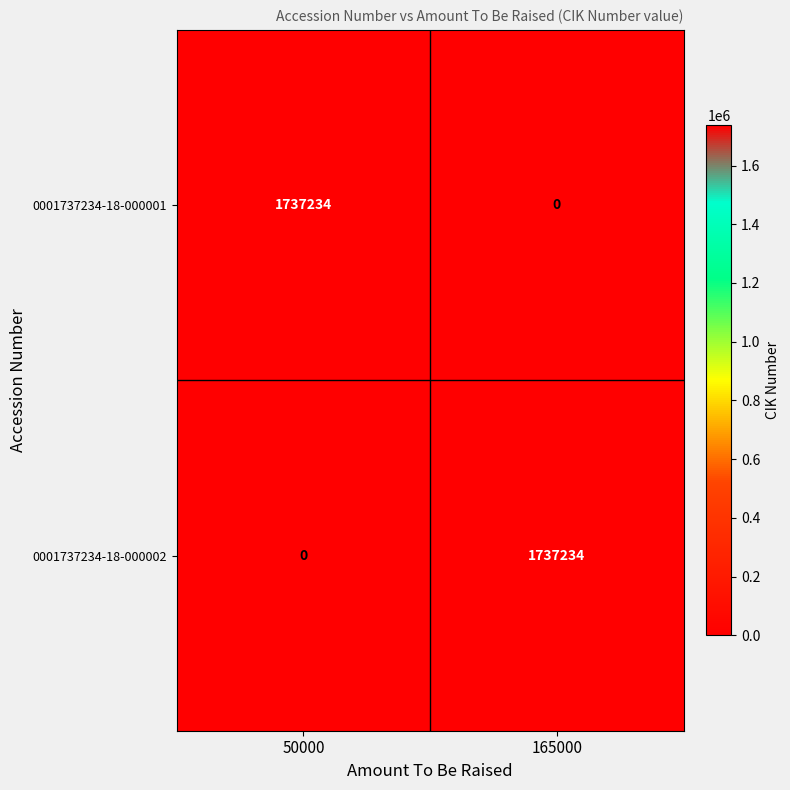

What is the total value across all series at 165000?

1737234